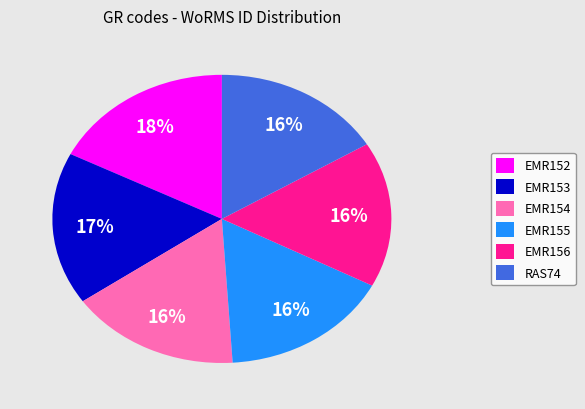

Which has a higher value, EMR154 or EMR153?

EMR153